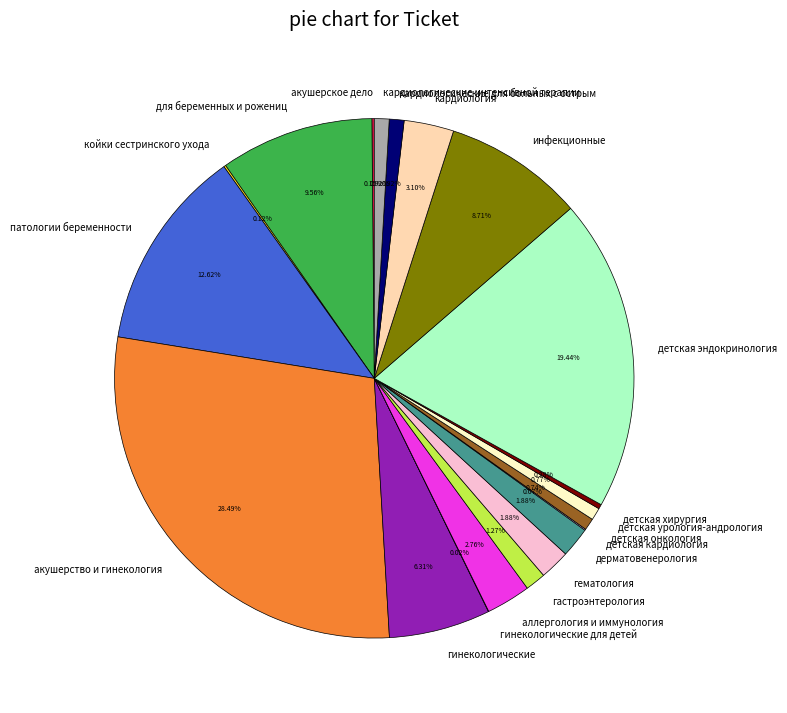

What is the ratio of the value at акушерство и гинекология to the value at дерматовенерология?

15.2